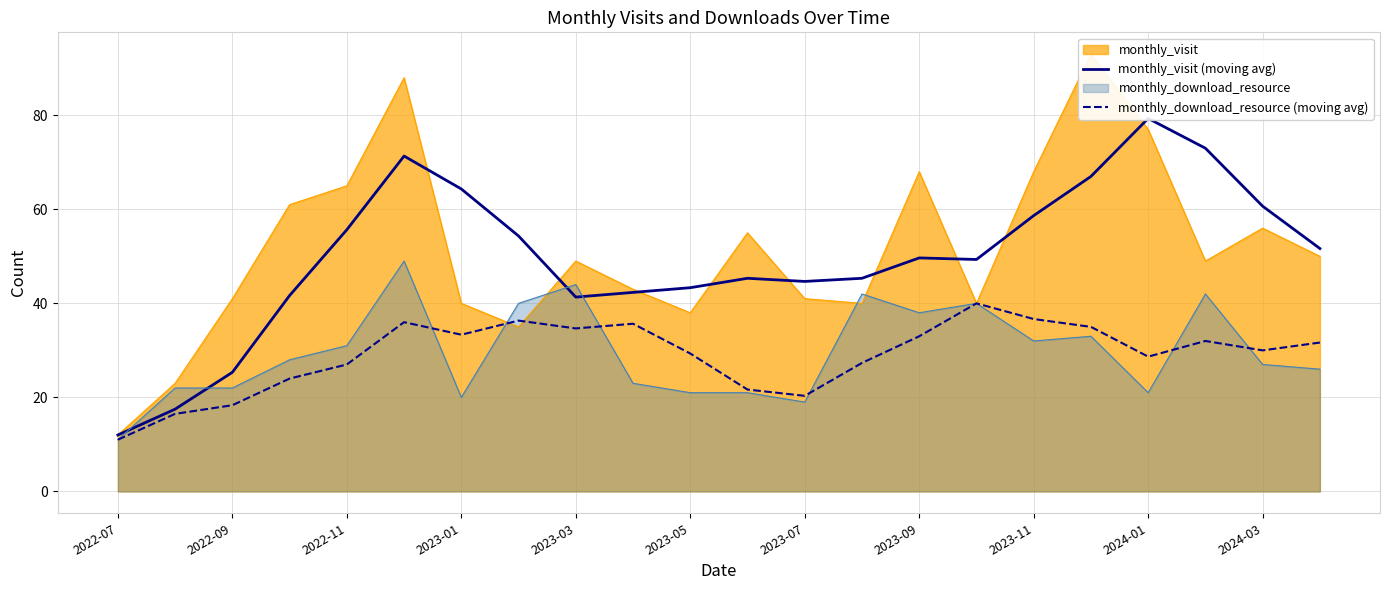

How many interior local valleys does the monthly_visit (moving avg) series have?

3